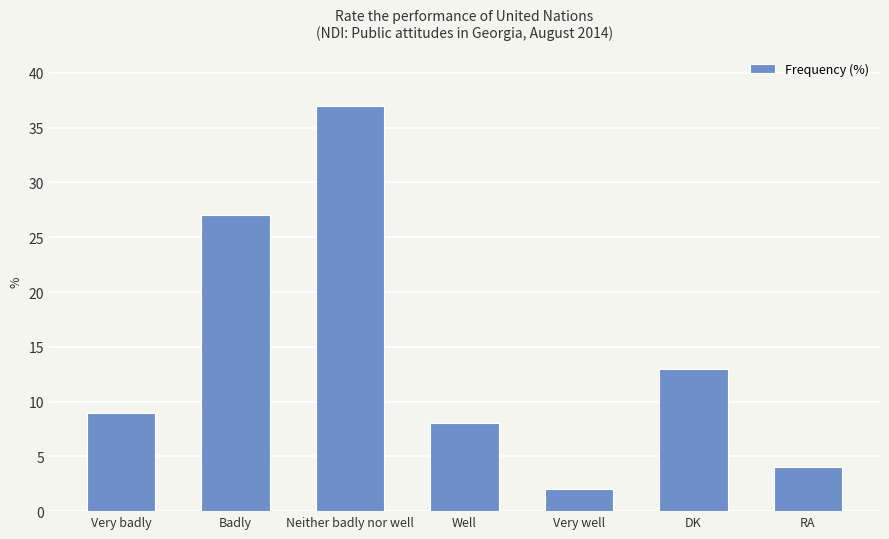

True or false: the data shows 6 at DK.

False